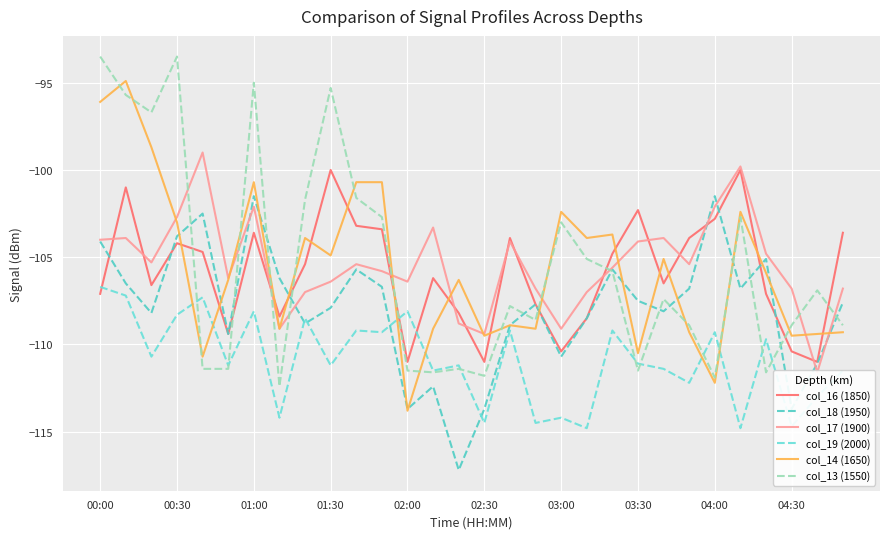

What position from the right is 22?

8